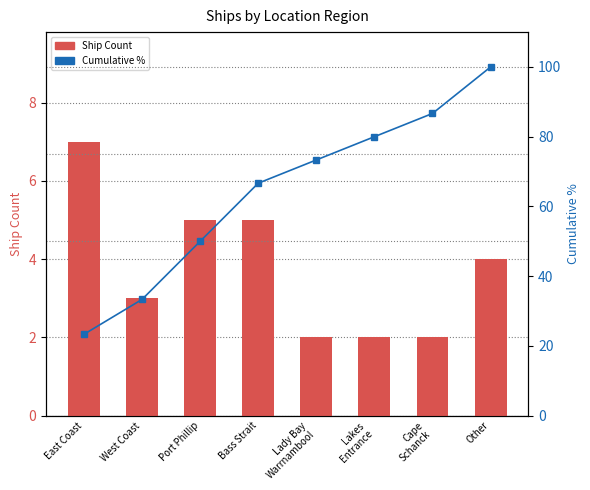

What is the label of the 5th bar from the left?

Lady Bay
Warrnambool